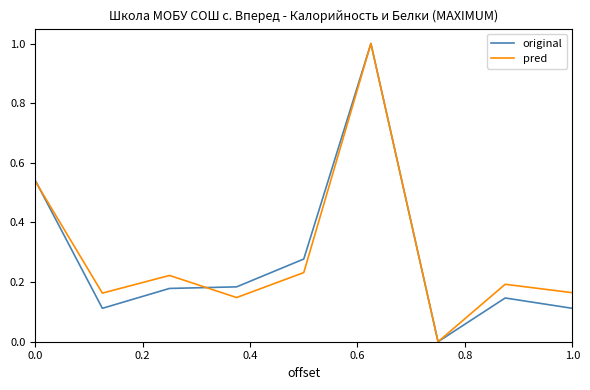

What is the greatest value displayed?

1.0